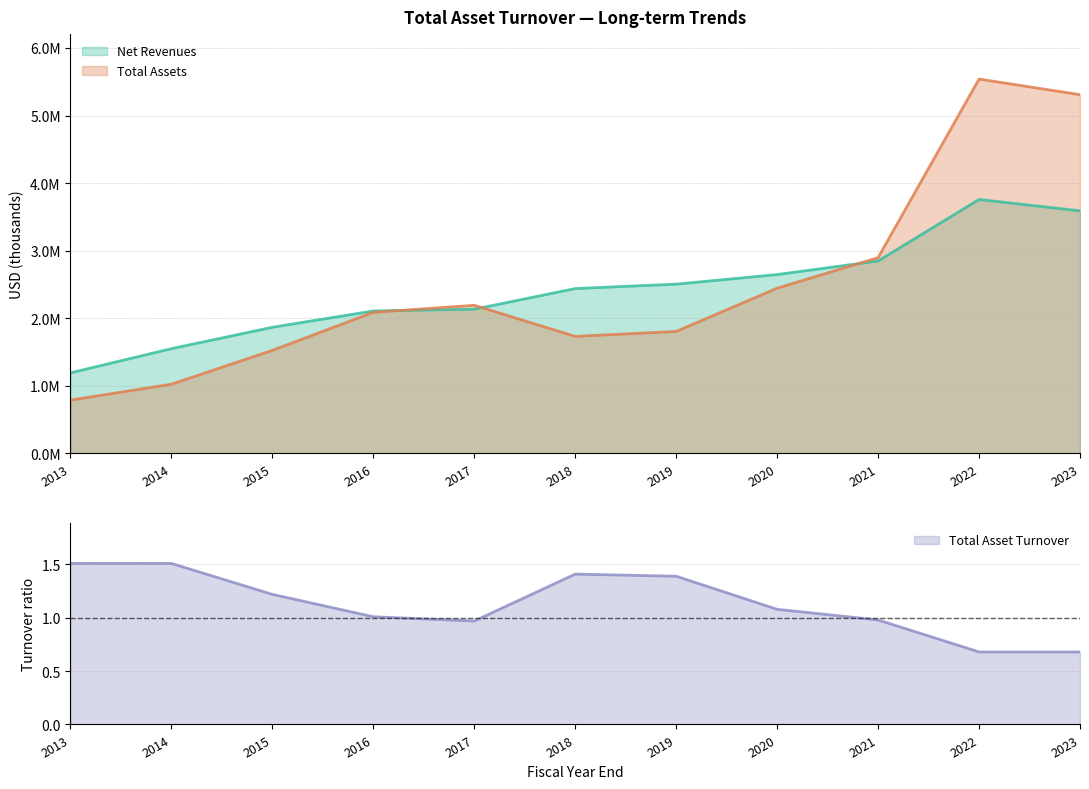

How many data points in Total Asset Turnover are above 1?

7